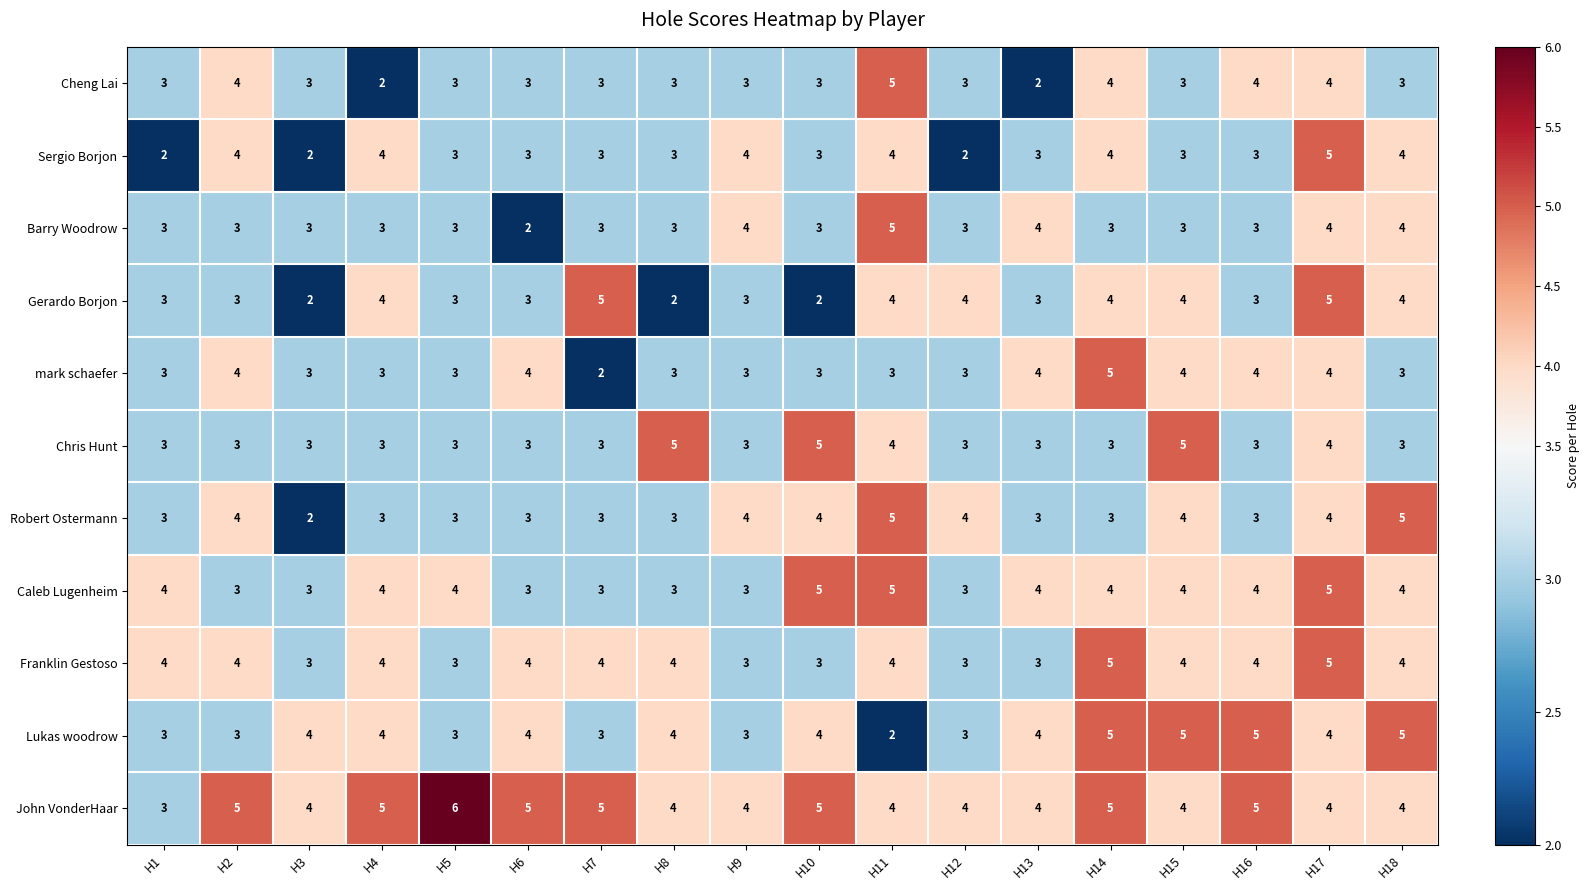

Count the Sergio Borjon values in the range 3 to 4.

14